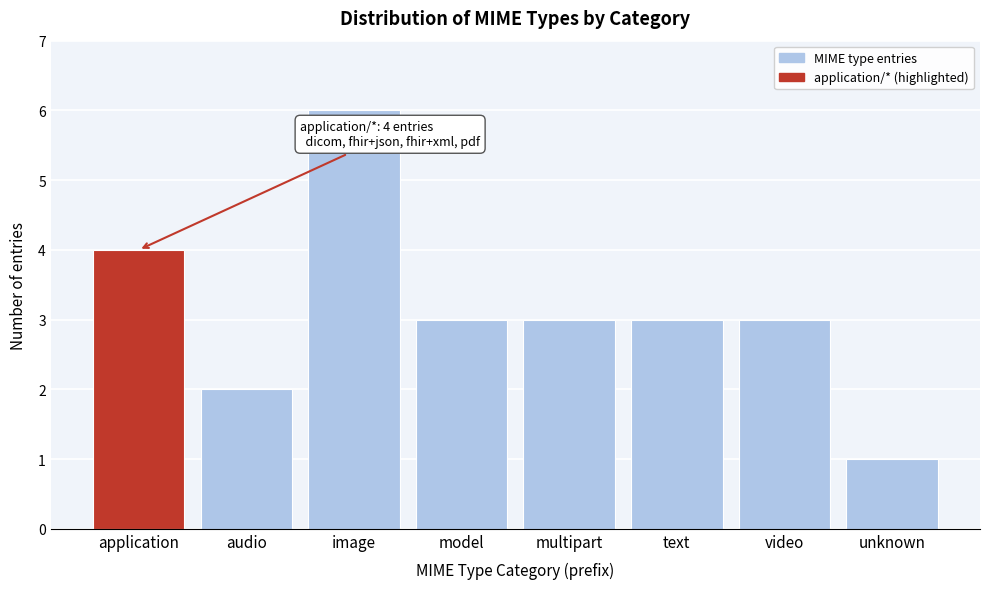

Reading right to left, what are all the values shown in this chart?

unknown=1	video=3	text=3	multipart=3	model=3	image=6	audio=2	application=4